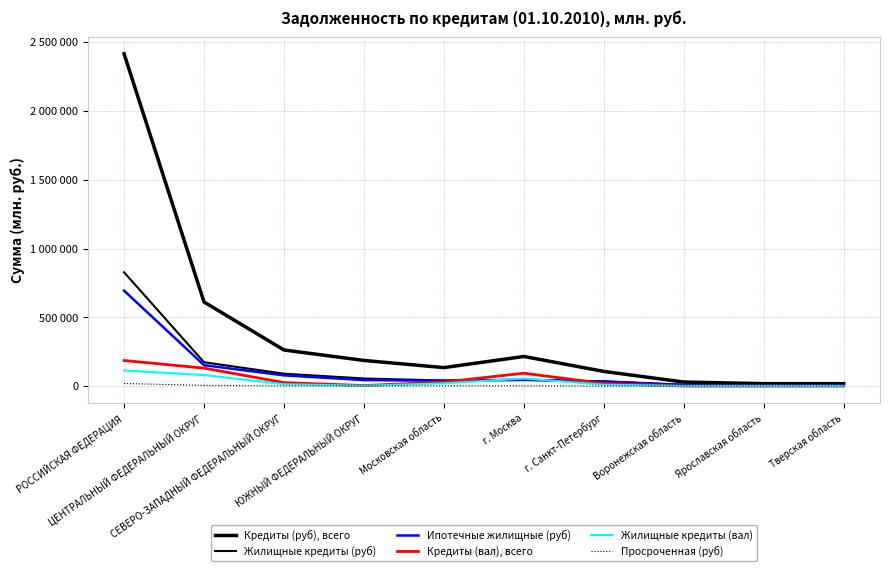

At which category is the sum across all series the highest?

РОССИЙСКАЯ ФЕДЕРАЦИЯ